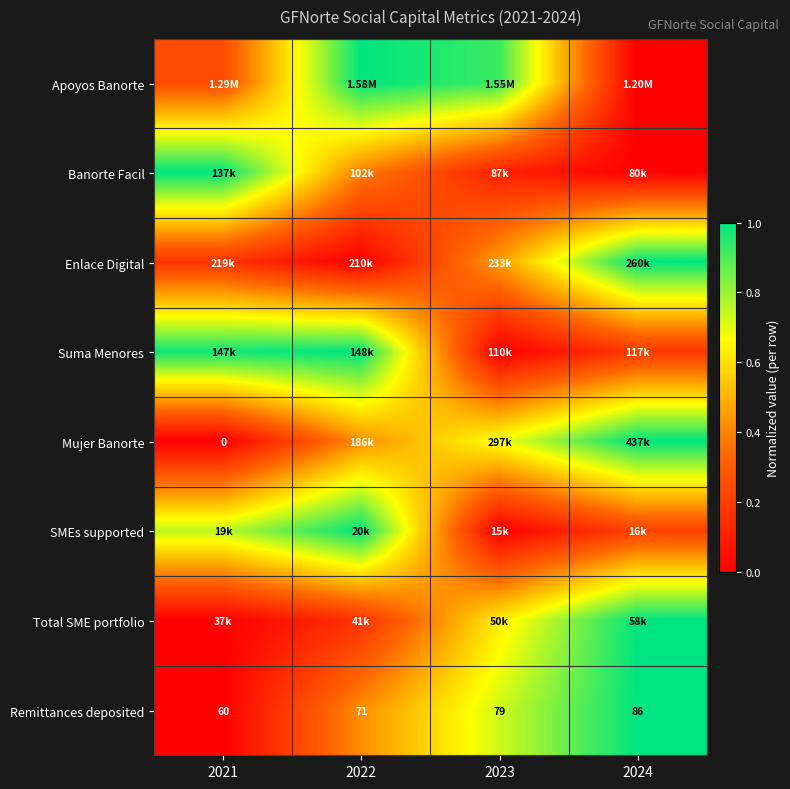

Rank the categories by Banorte Facil value from lowest to highest.

2024, 2023, 2022, 2021